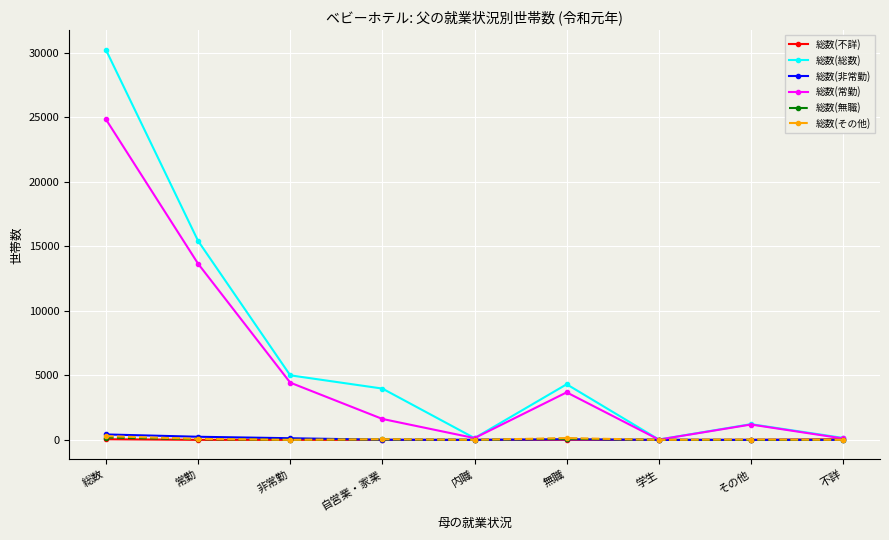

Is the value of 総数(非常勤) at 自営業・家業 greater than the value of 総数(総数) at 常勤?

No